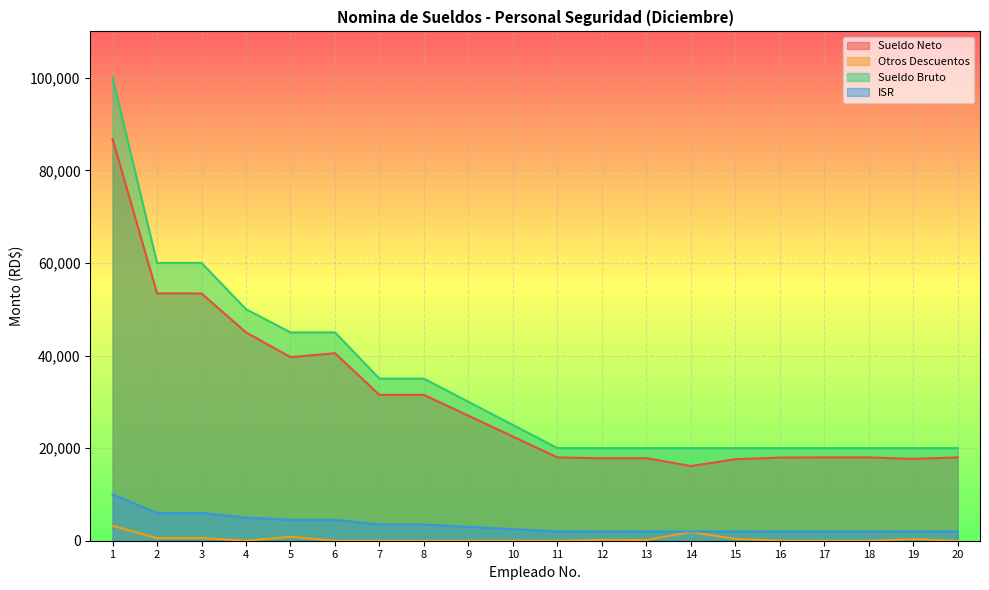

What is the sum of the Sueldo Bruto values at 17 and 1?

120000.0